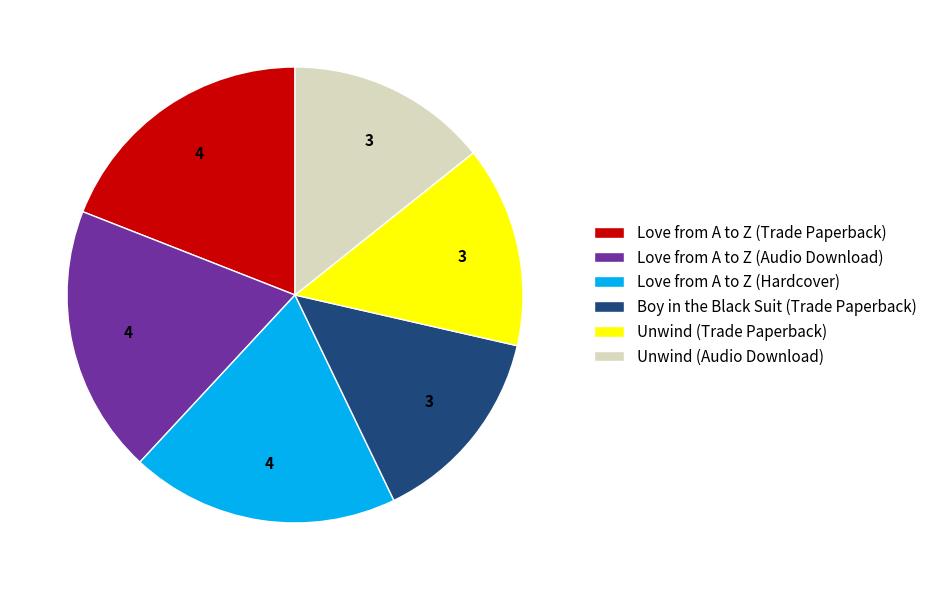

Combined, do Unwind (Audio Download) and Love from A to Z (Trade Paperback) account for over 50%?

No